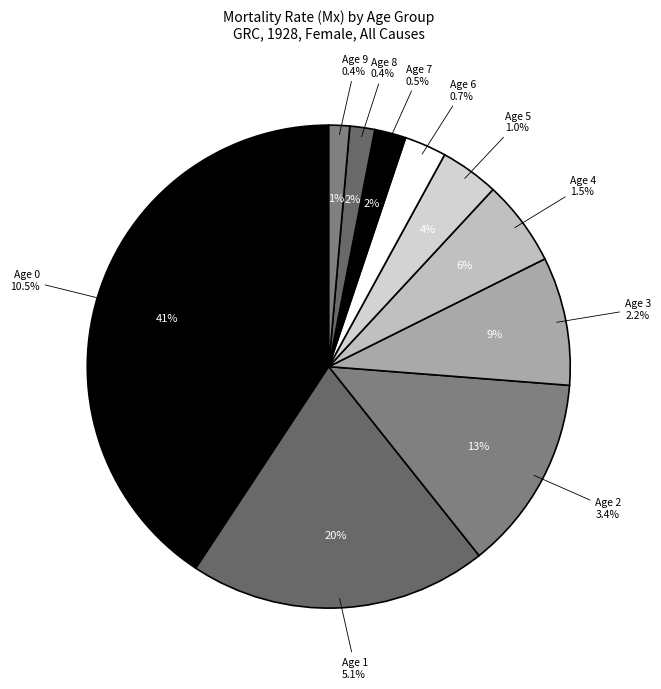

What is the total percentage of Age 4 and Age 2?

18.8%